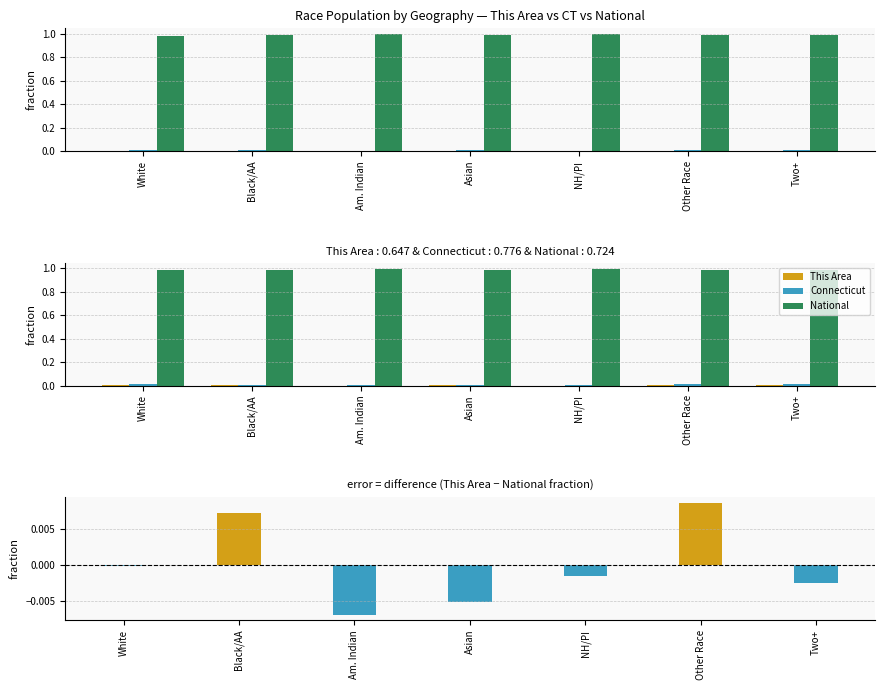

Reading left to right, transcribe all the data shown in this chart.

This Area: 0.0	0.0	0.0	0.0	0.0	0.0	0.0
Connecticut: 0.0	0.0	0.0	0.0	0.0	0.0	0.0
National: 1.0	1.0	1.0	1.0	1.0	1.0	1.0
This Area - National: -0.0	0.0	-0.0	-0.0	-0.0	0.0	-0.0